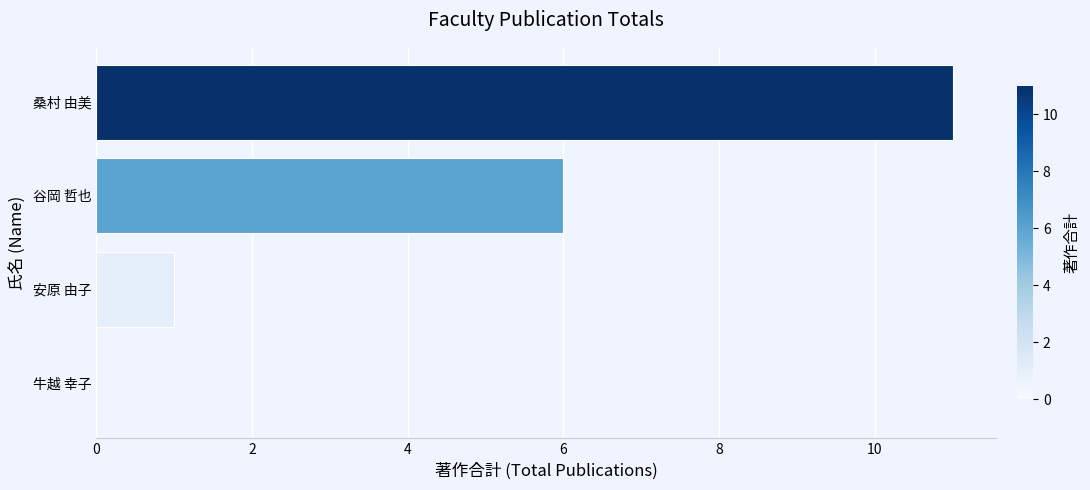

True or false: the data shows 5 at 牛越 幸子.

False